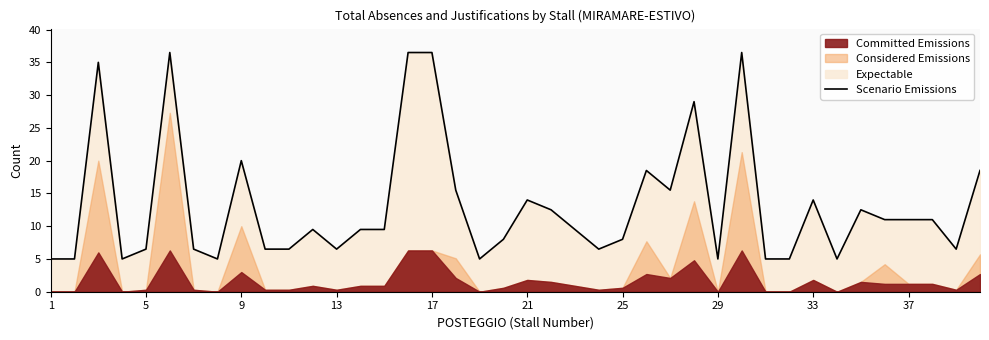

How many points are lower than both their immediate neighbors (excluding endpoints)?

9